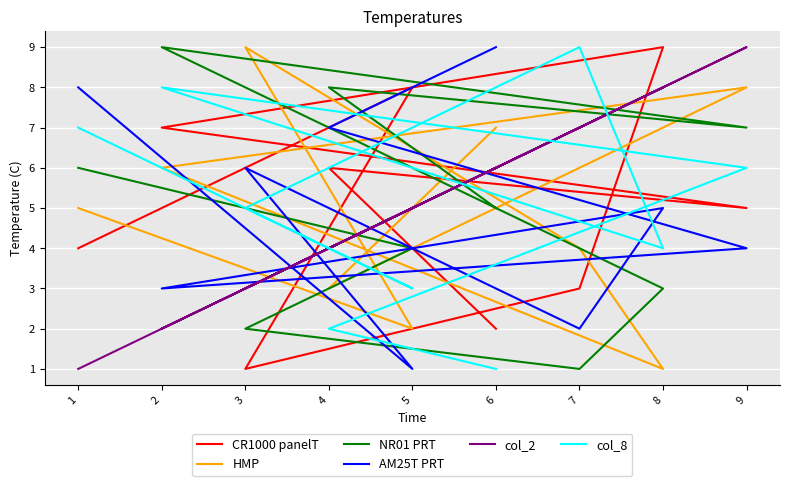

How many data points in HMP are above 5?

4